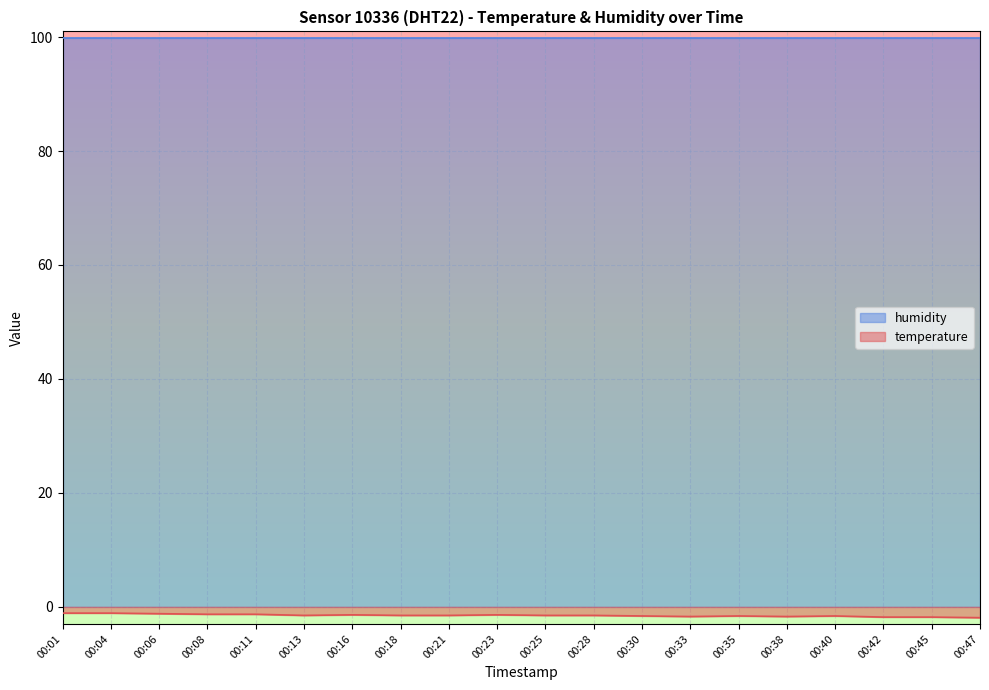

What is the difference between the maximum and minimum values?

0.8